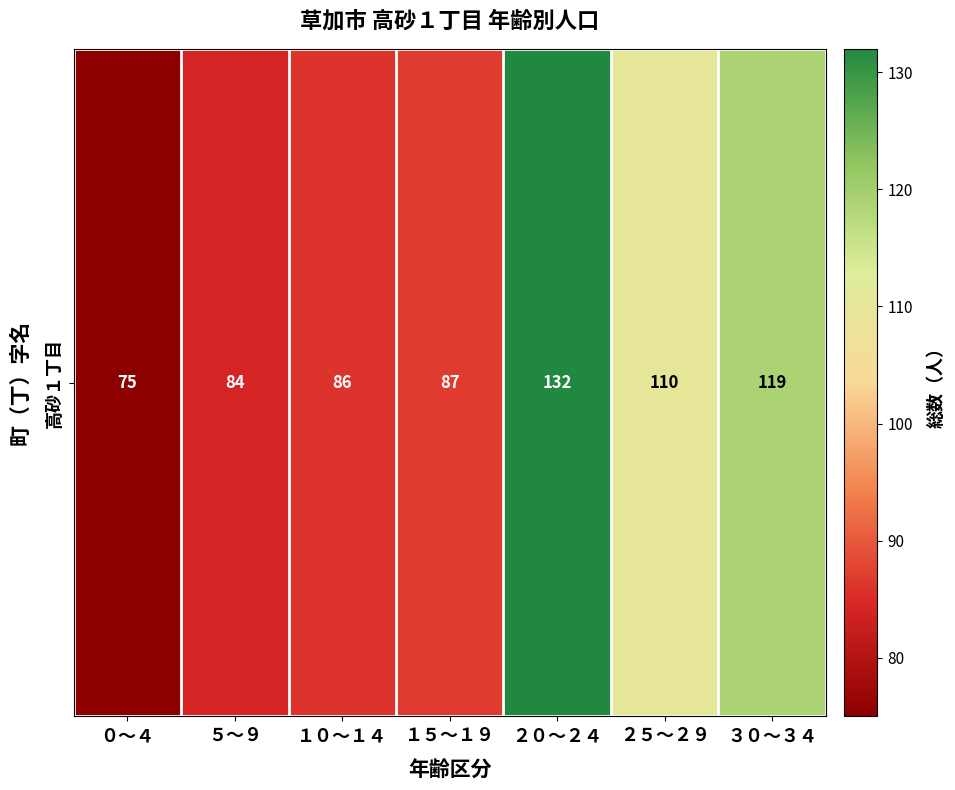

What is the minimum value shown in the chart?

75